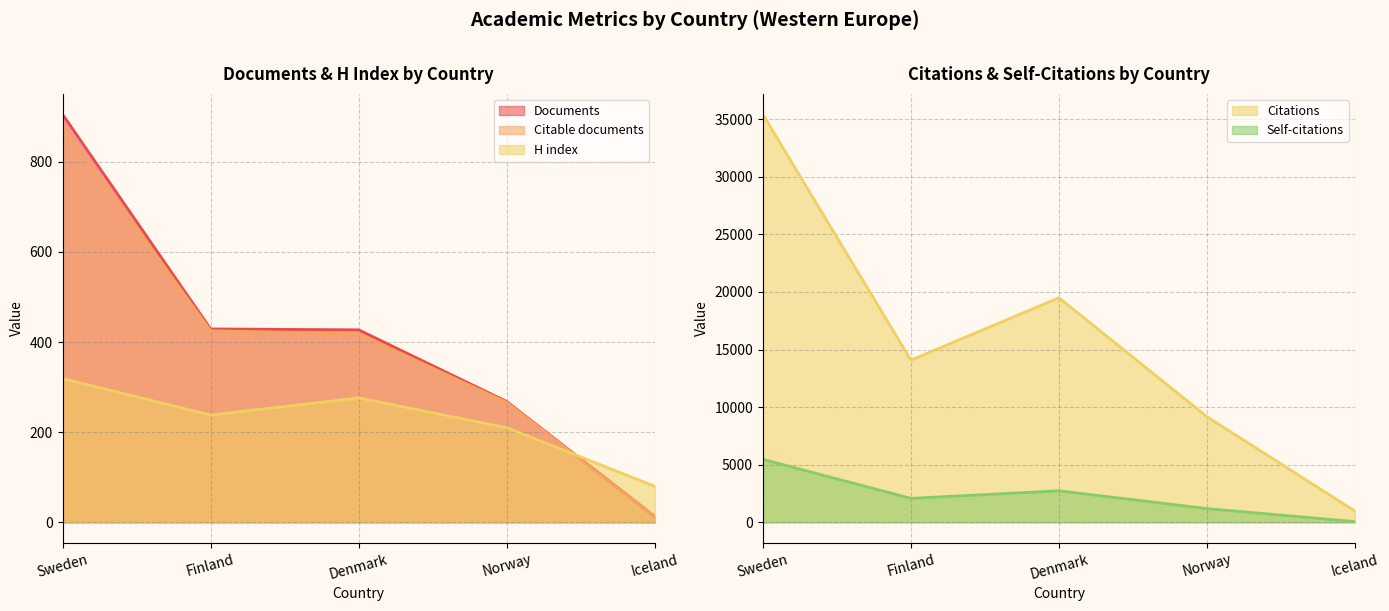

What is the average value of the Documents series?

408